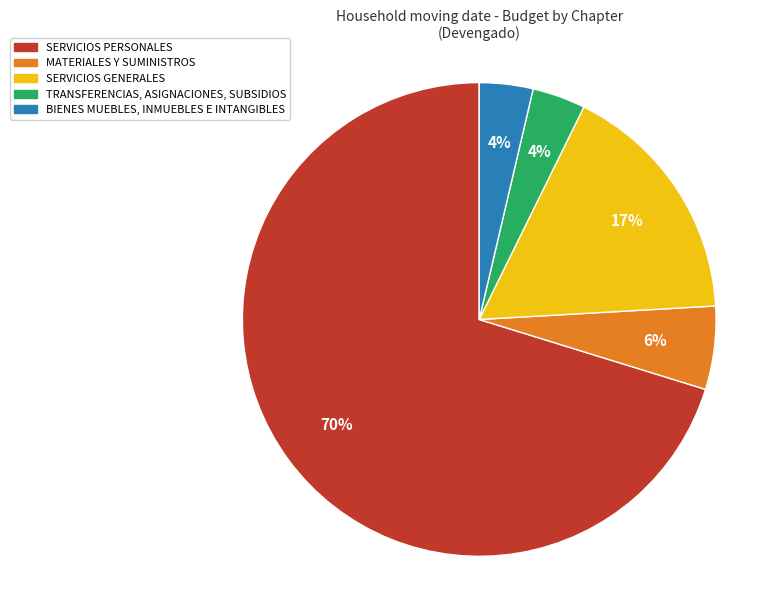

Is the sum of BIENES MUEBLES, INMUEBLES E INTANGIBLES and MATERIALES Y SUMINISTROS greater than half?

No